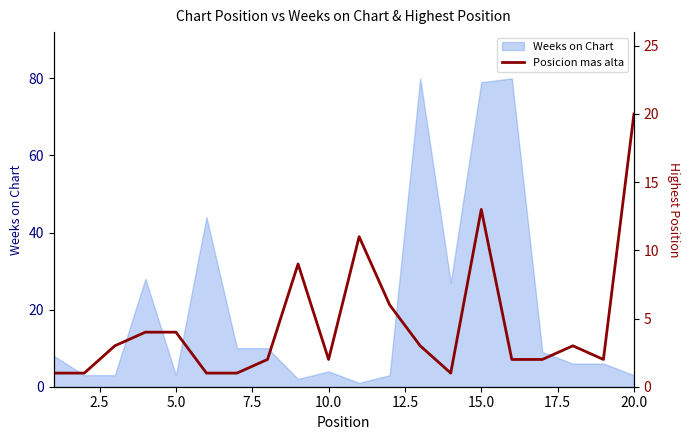

What is the maximum value for Weeks on Chart?

80